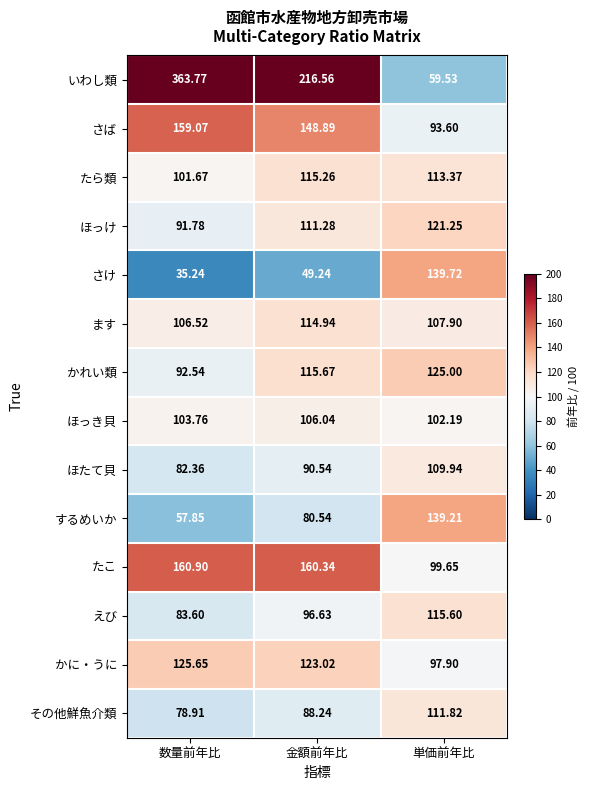

Rank the series at 数量前年比 from lowest to highest value.

さけ, するめいか, その他鮮魚介類, ほたて貝, えび, ほっけ, かれい類, たら類, ほっき貝, ます, かに・うに, さば, たこ, いわし類